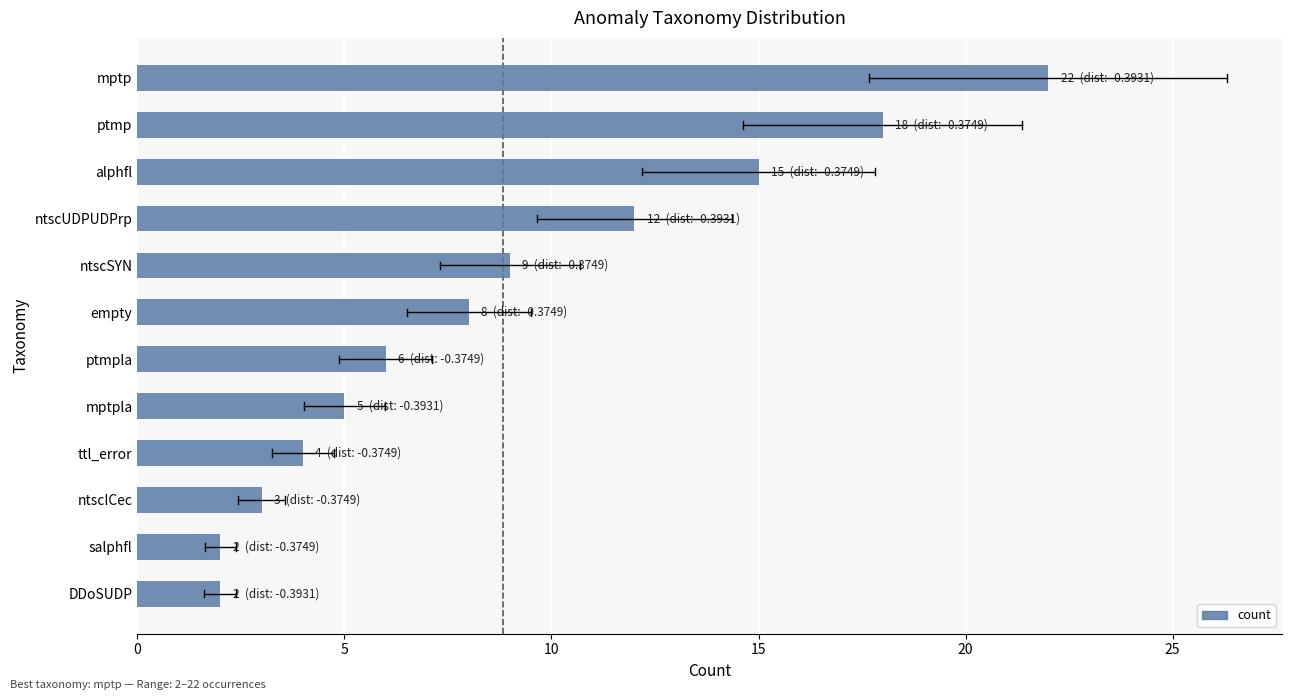

Is it true that the value at ntscICec is 3?

True